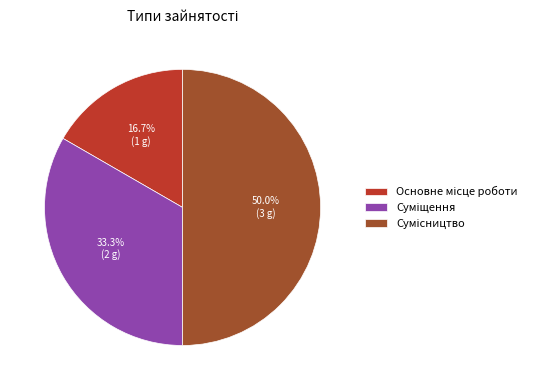

Which slice is the largest?

Сумісництво